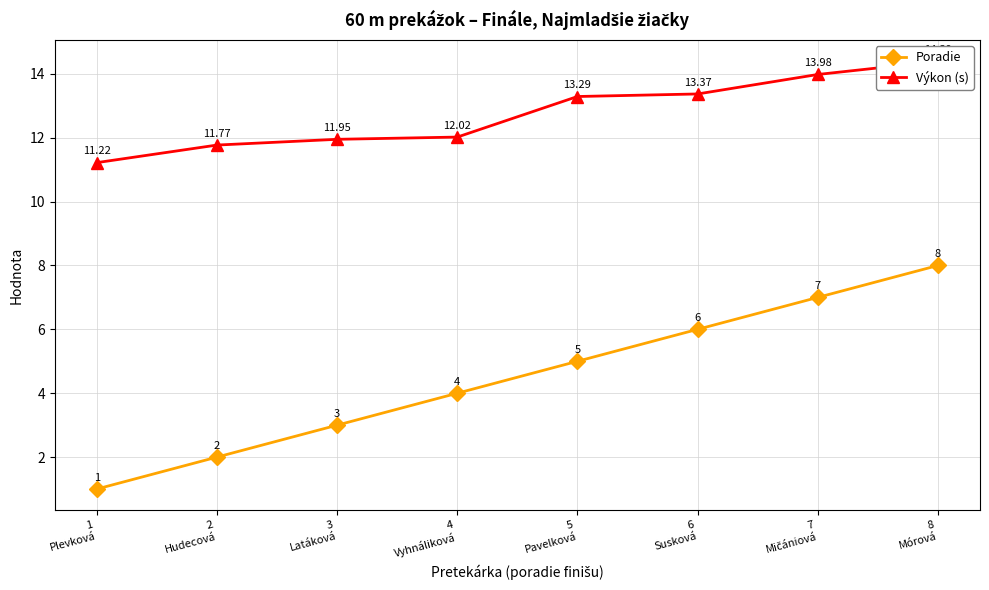

True or false: Poradie has more than 2 interior local peaks.

False